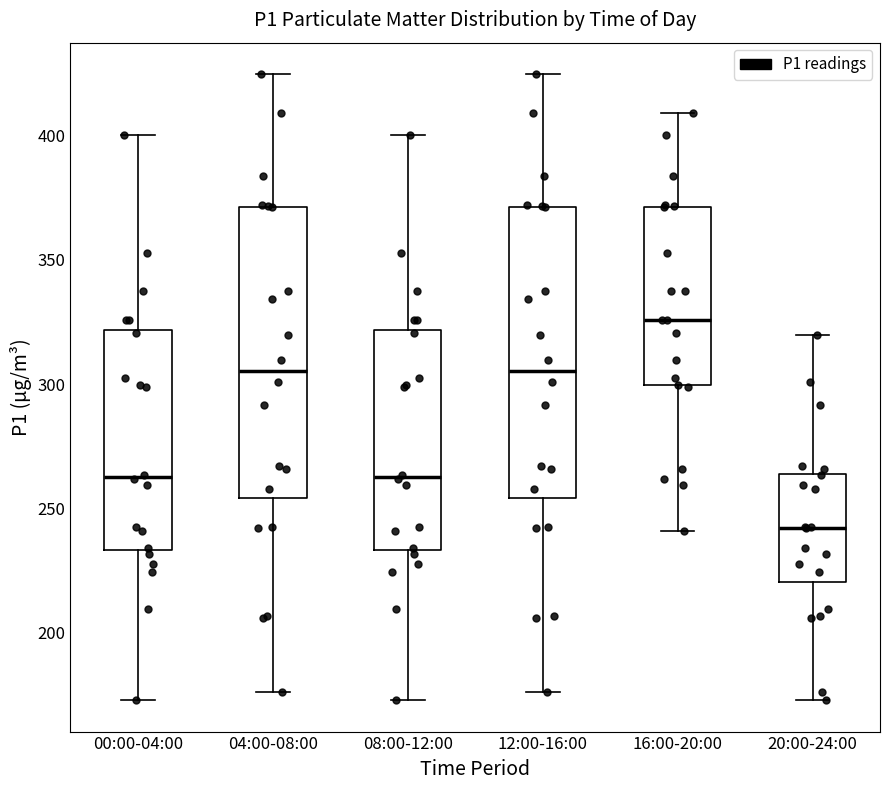

Where does the upper whisker of the box for 16:00-20:00 end on the y-axis? The values are not printed on the chart, so give them approximately, as read against the axis.

410